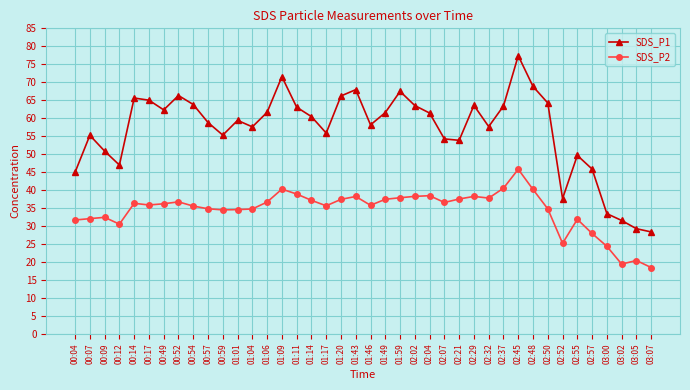

How many data points in SDS_P1 are less than 60?

20